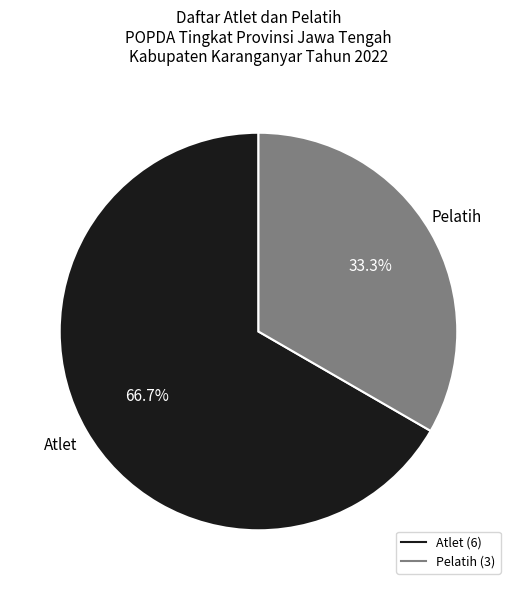

To the nearest percent, what percentage of the pie is Atlet?

67%